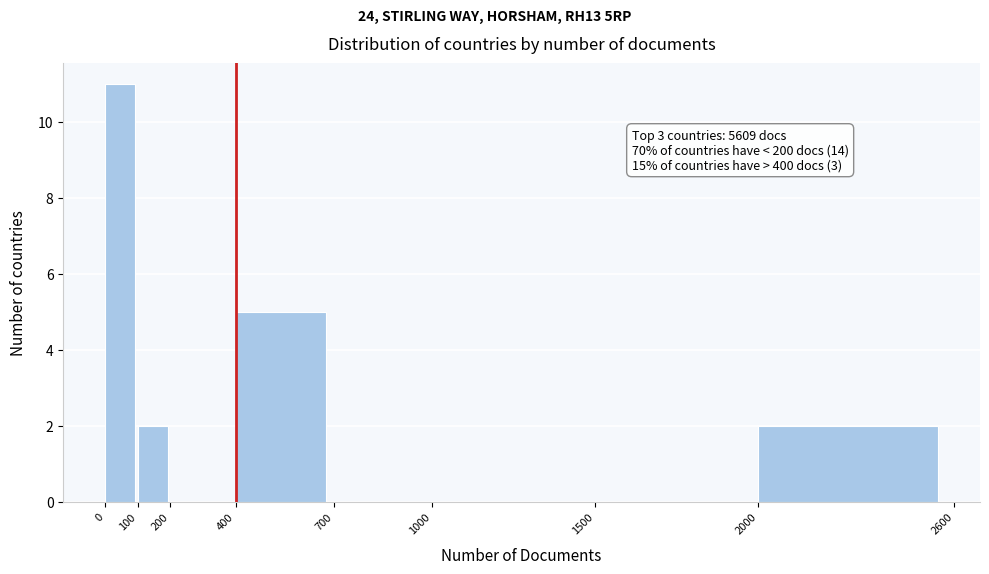

Over which range of the x-axis is the bar tallest?

0 to 100